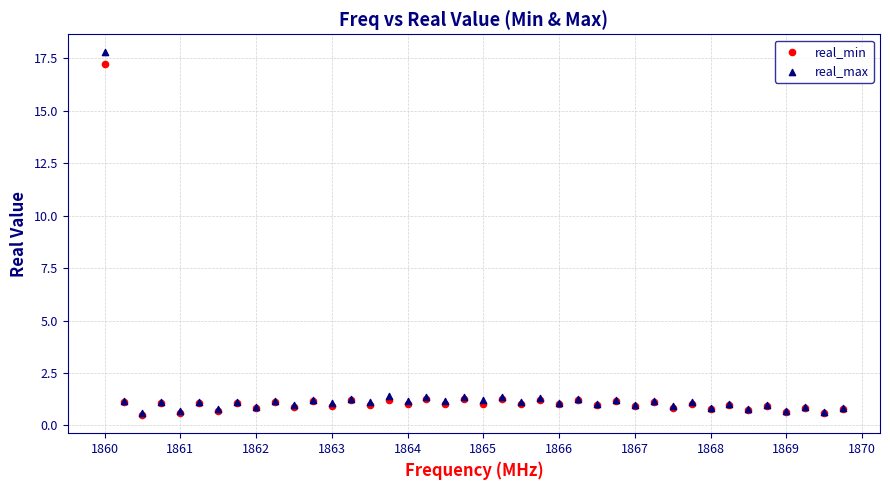

What are all the series names shown in the legend?

real_min, real_max